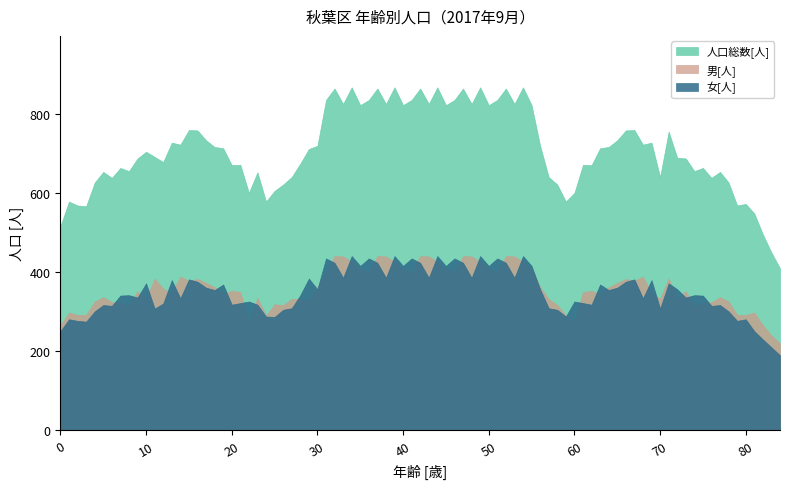

How many lines are shown in the chart?

3